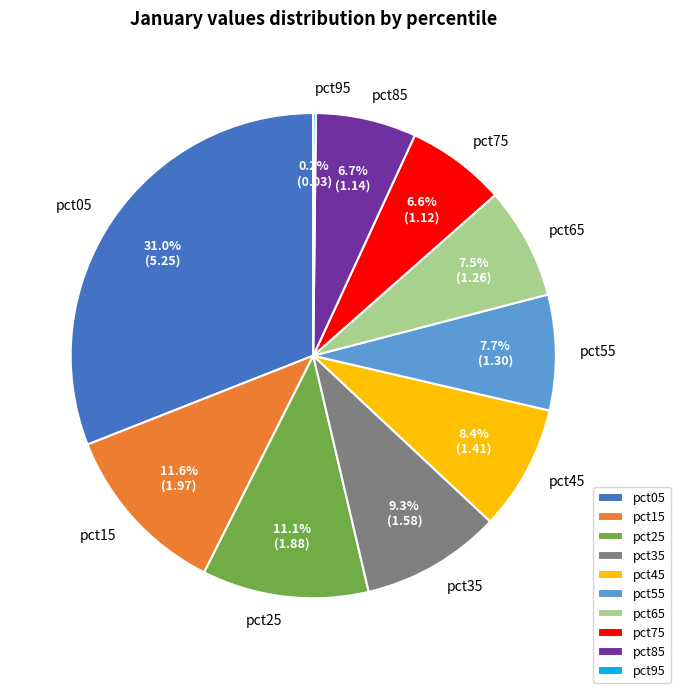

What is the total percentage of pct55 and pct75?

14.3%